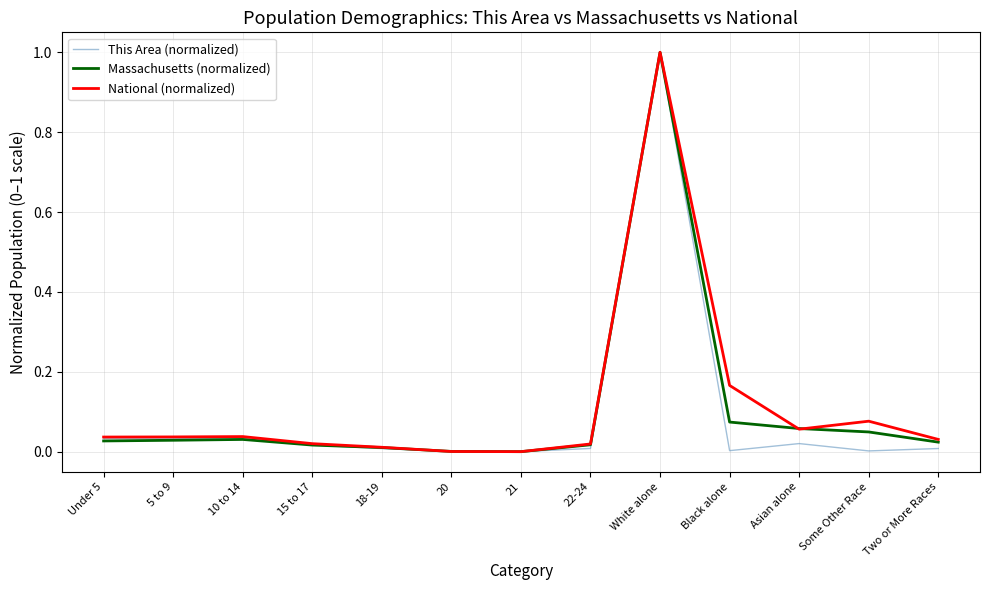

True or false: Massachusetts (normalized) has a value of 0.0 at 22-24.

True